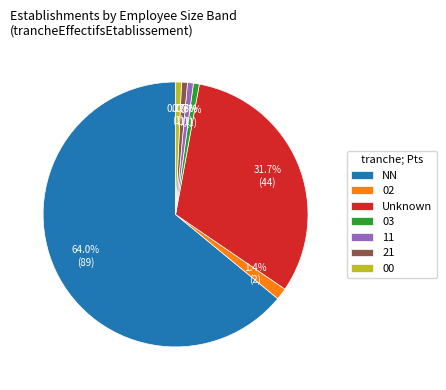

To the nearest percent, what portion does 11 represent?

1%